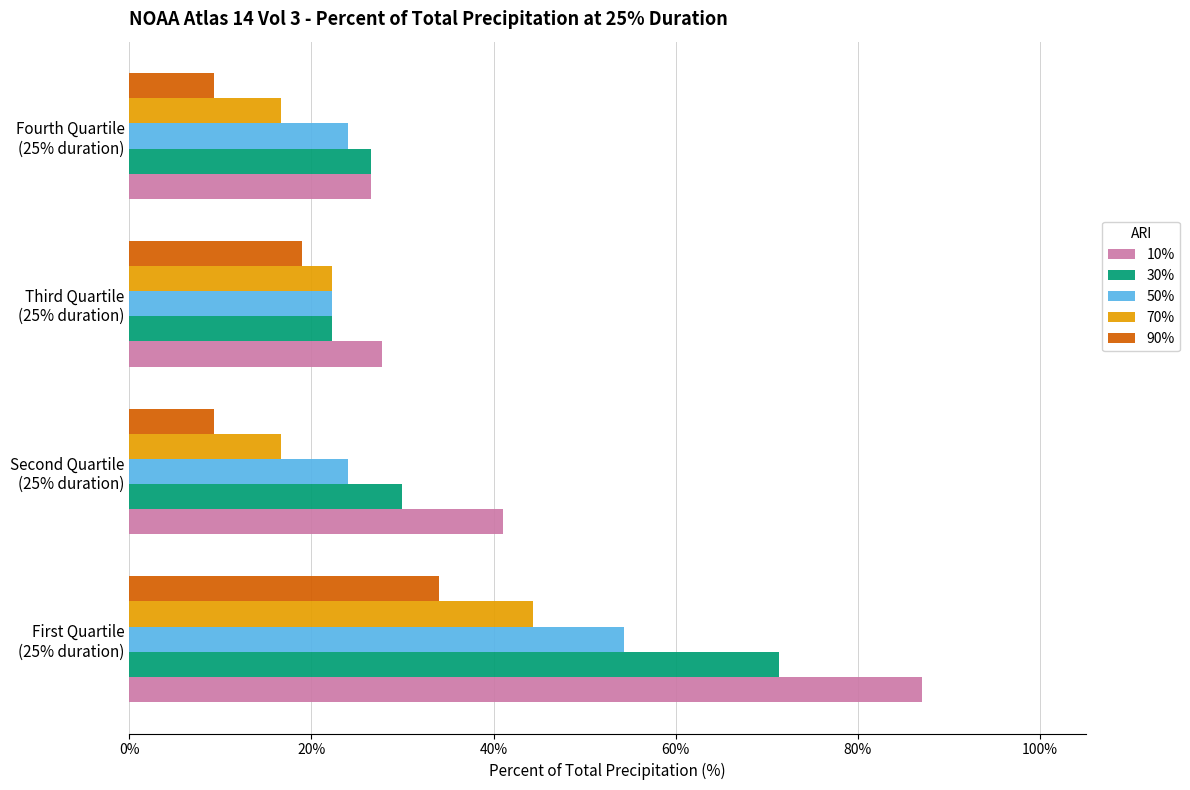

What is the difference between the maximum and minimum values in the 50% series?

32.0